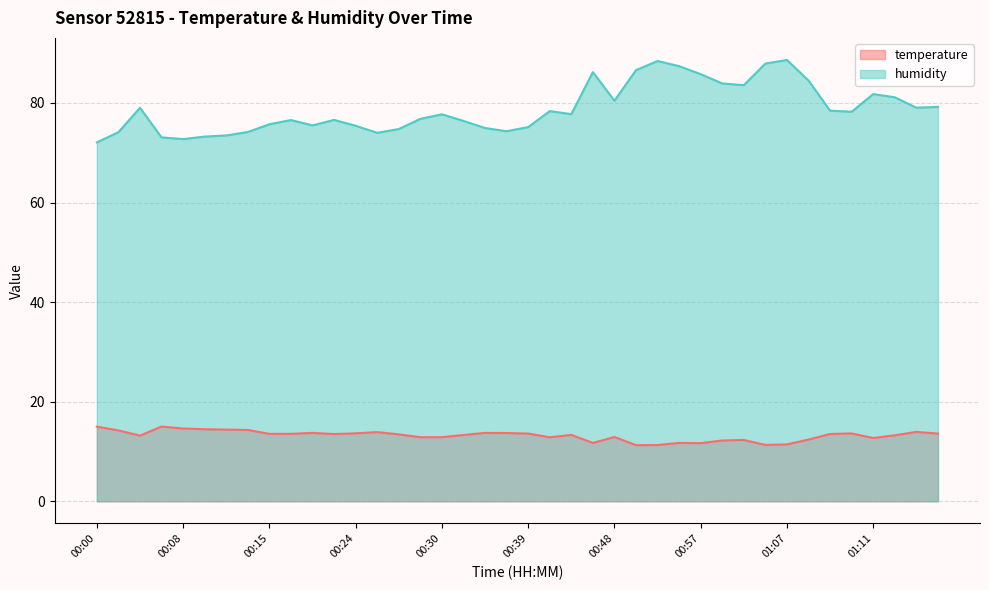

What is the lowest value of the humidity series?

72.1